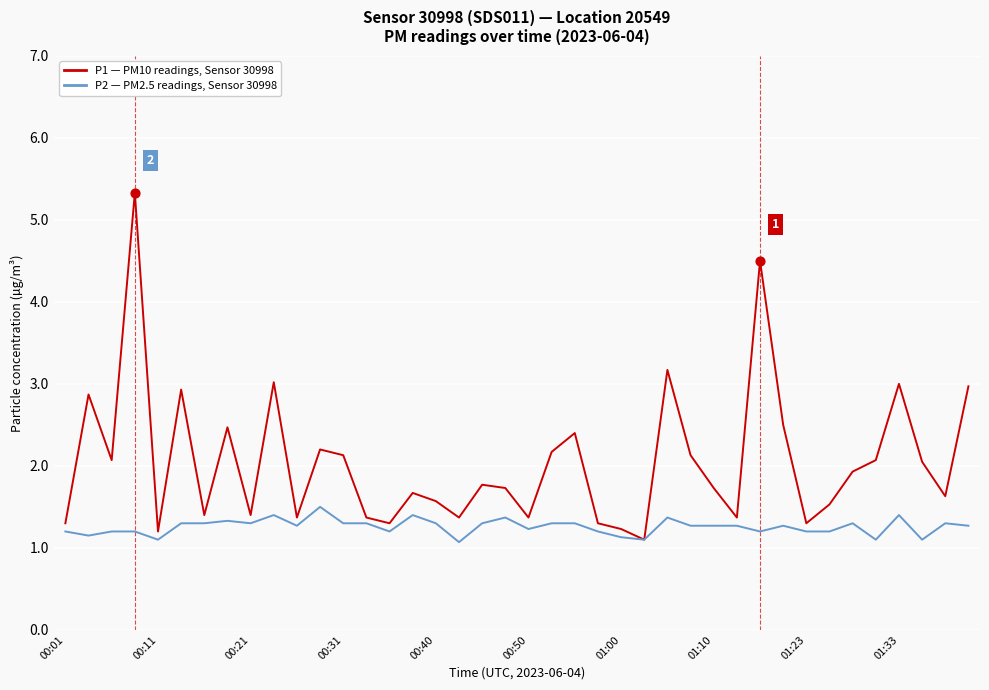

What is the maximum value shown in the chart?

5.3